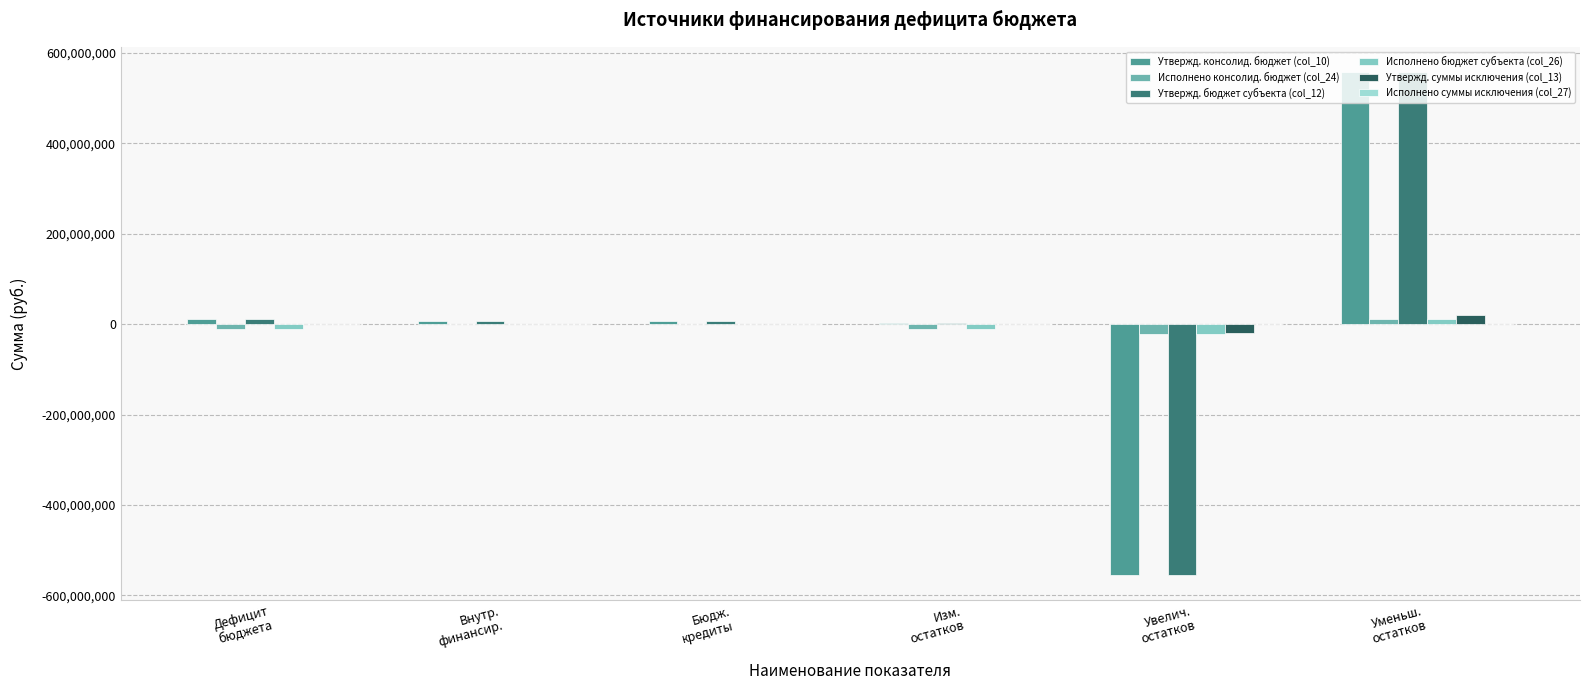

Count the number of data series in this chart.

6